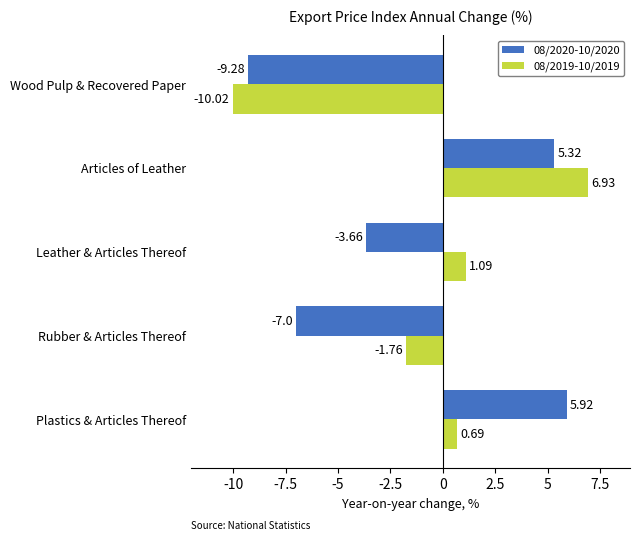

At which category is the sum across all series the highest?

Articles of Leather